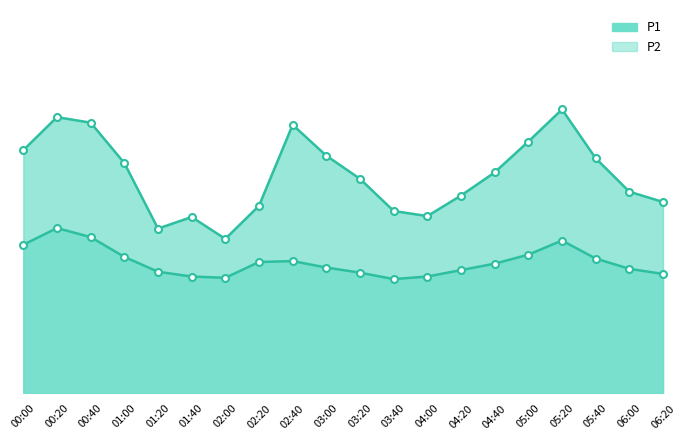

How many values in the P2_line series are below 10?

10